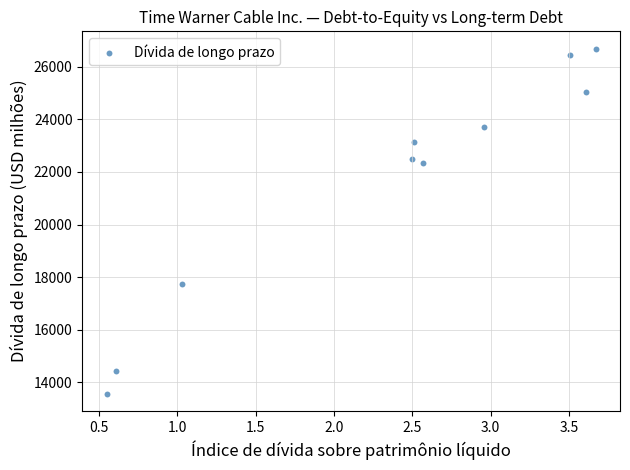

What is the range of Y values (max minus min)?

13112